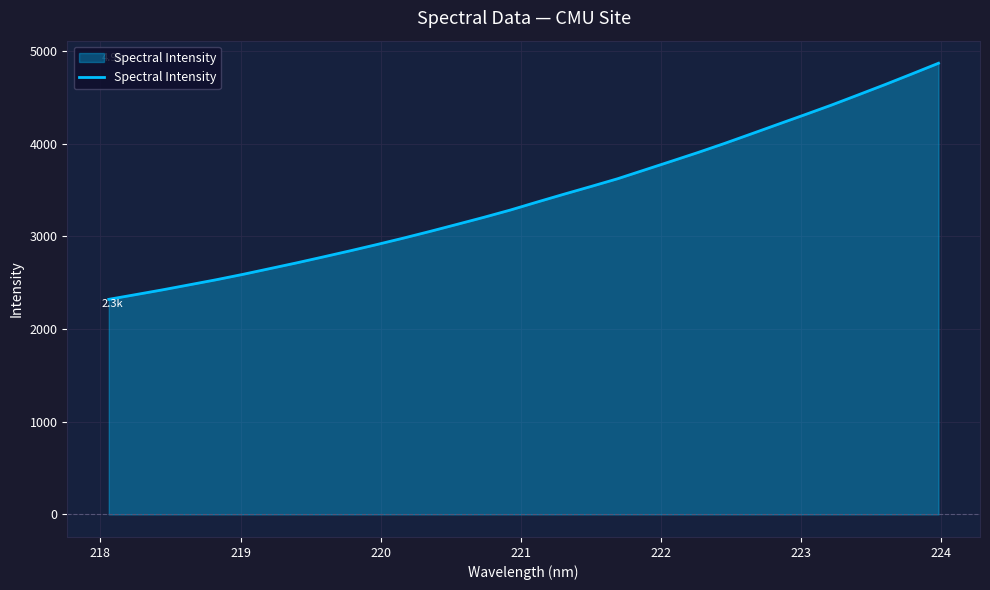

What is the minimum value shown in the chart?

2319.6